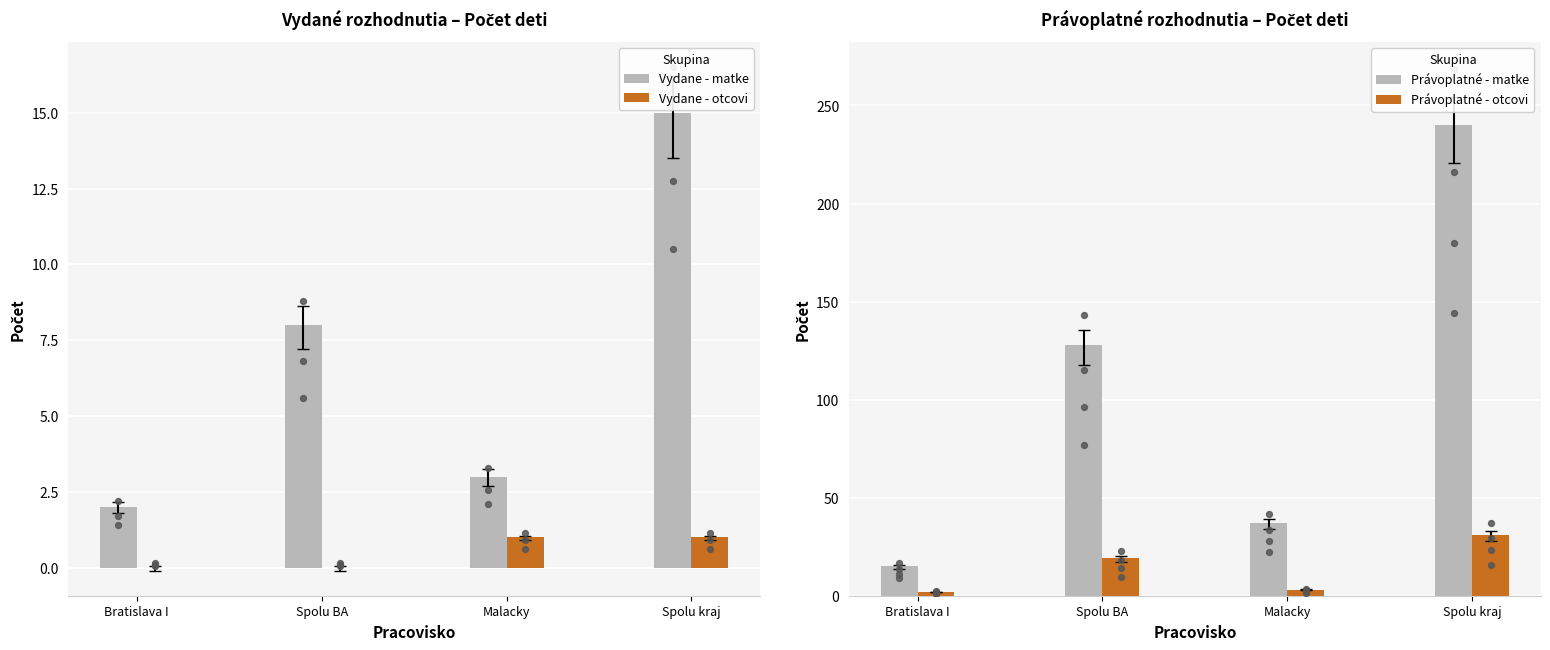

Which series reaches the minimum Y coordinate?

Vydane - otcovi